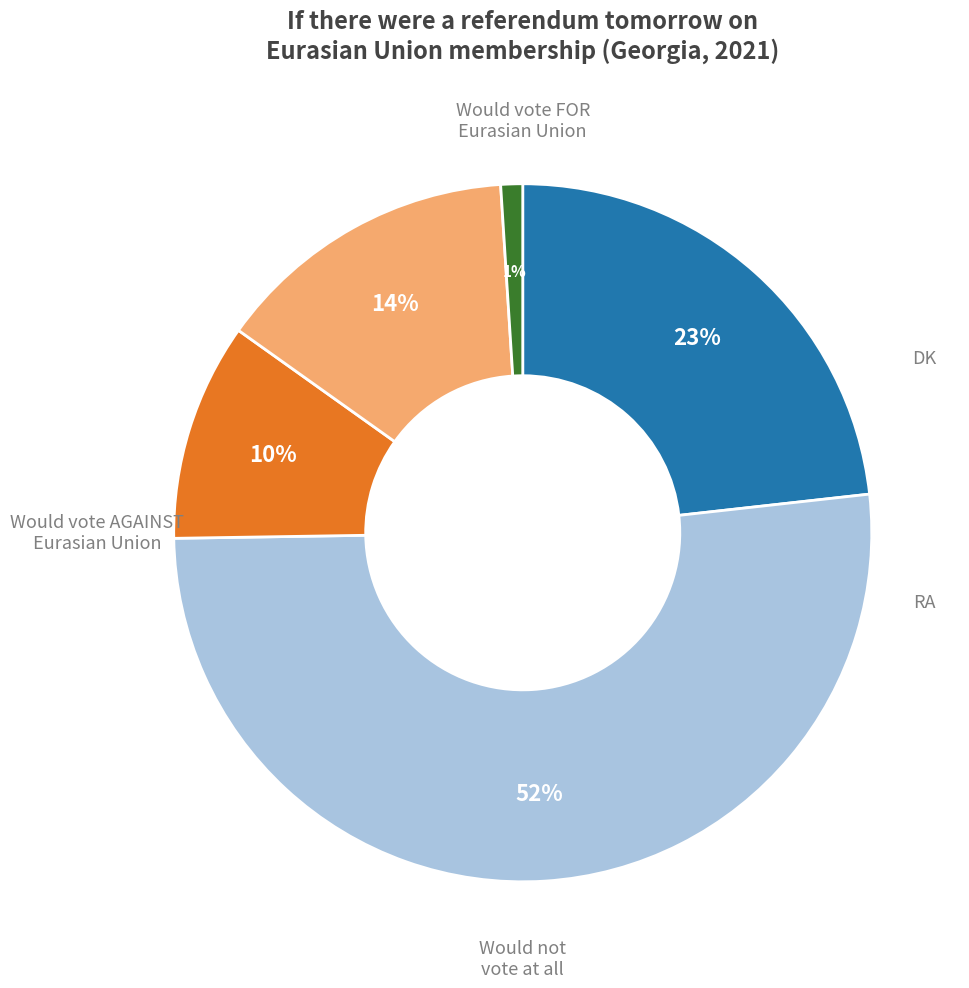

To the nearest percent, what is the average slice percentage?

20%